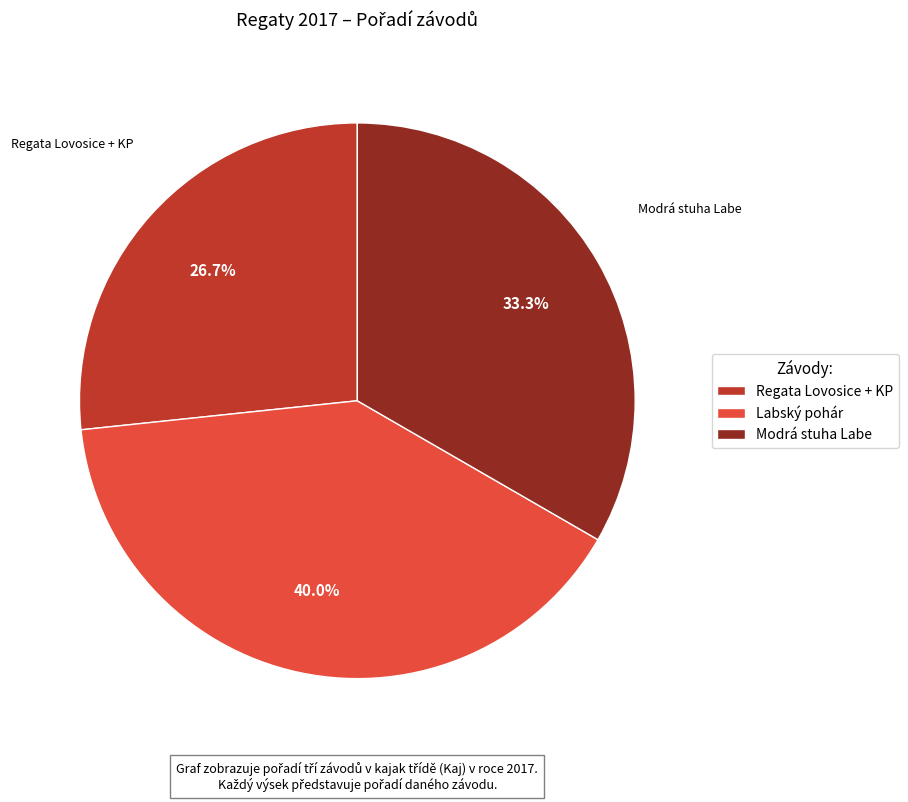

True or false: Modrá stuha Labe accounts for 33% of the total.

True